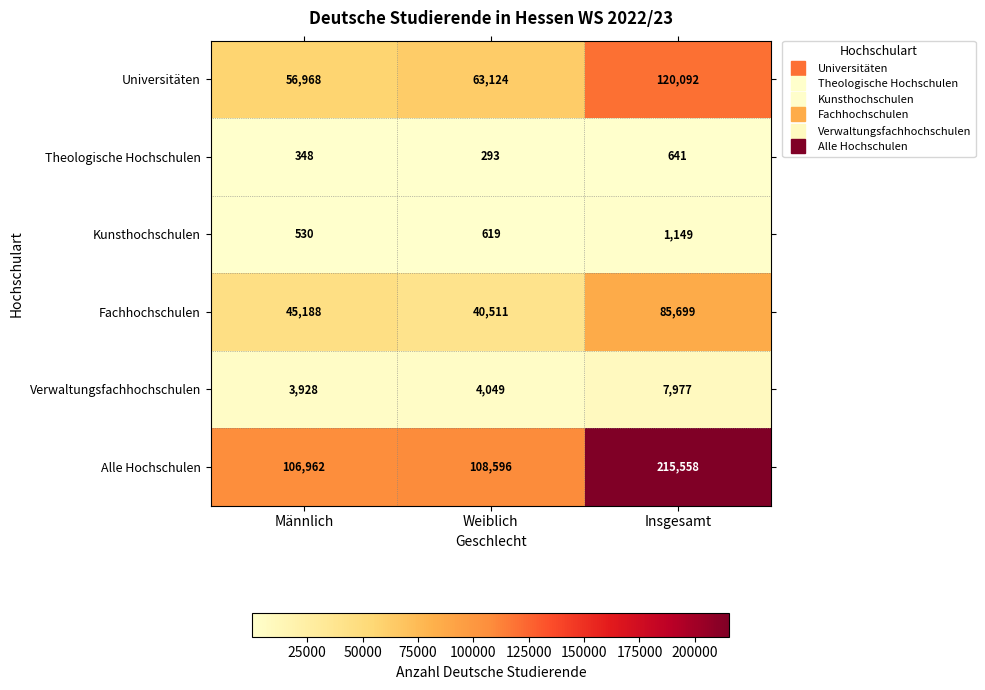

Reading left to right, transcribe all the data shown in this chart.

Universitäten: 56968	63124	120092
Theologische Hochschulen: 348	293	641
Kunsthochschulen: 530	619	1149
Fachhochschulen: 45188	40511	85699
Verwaltungsfachhochschulen: 3928	4049	7977
Alle Hochschulen: 106962	108596	215558